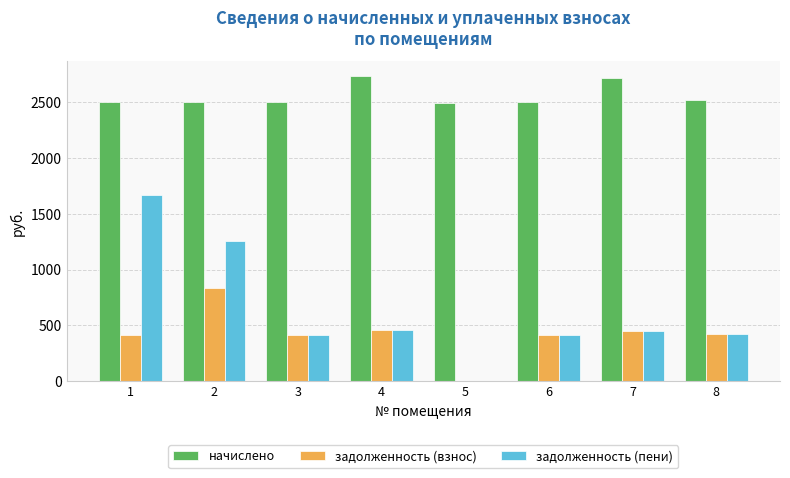

What is the sum of the начислено values at 4 and 3?

5238.7